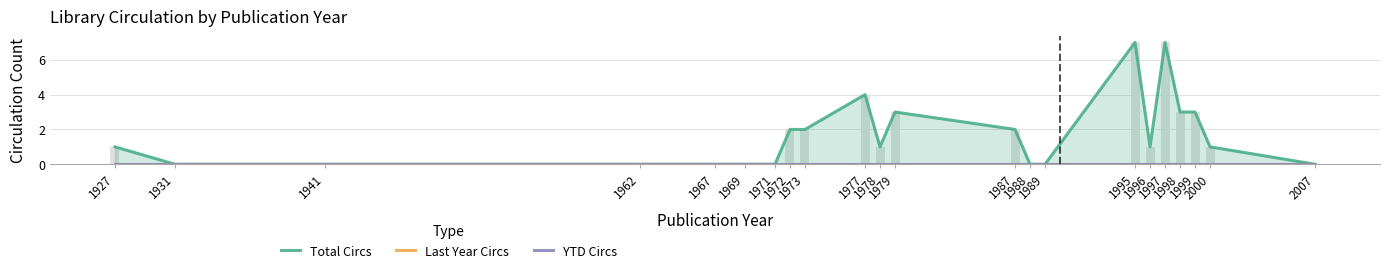

What is the difference between the maximum and second lowest values in the Total Circs series?

7